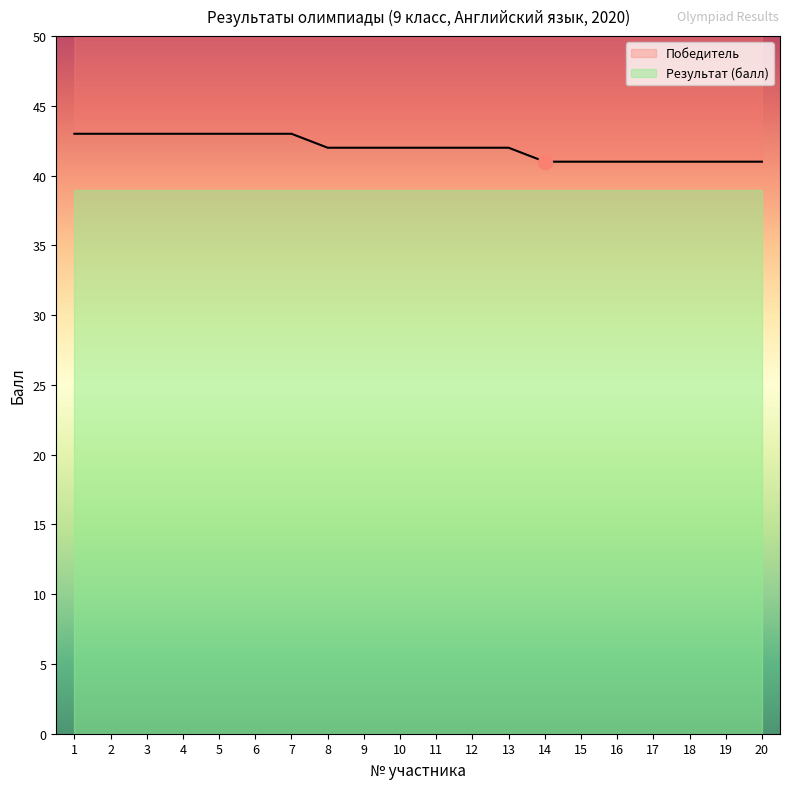

What is the value of the 4th point from the left?

43